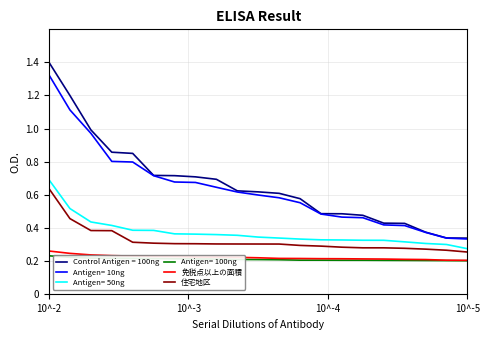

What is the maximum value shown in the chart?

1.4